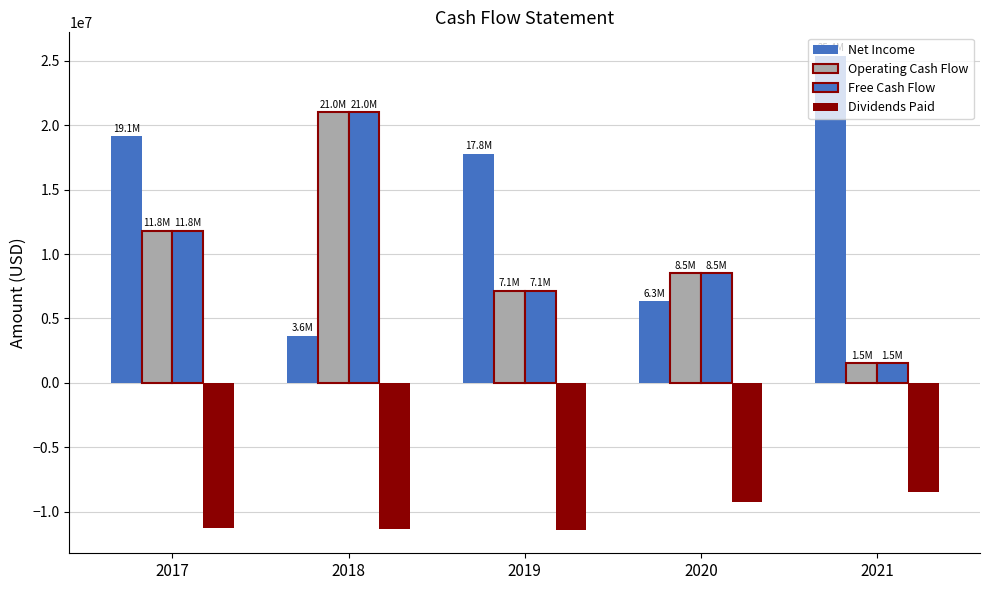

How many bars are there in each group?

4